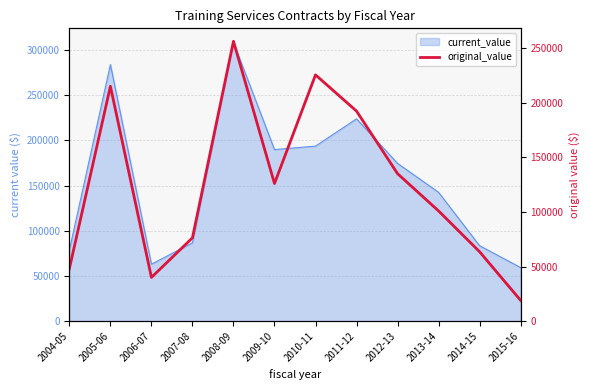

Reading left to right, extract all data points from this chart.

2004-05=48060.0	2005-06=215000.0	2006-07=40000.0	2007-08=76263.5	2008-09=256204.8	2009-10=125949.8	2010-11=225454.0	2011-12=192275.0	2012-13=135000.0	2013-14=100862.5	2014-15=63500.0	2015-16=19000.0